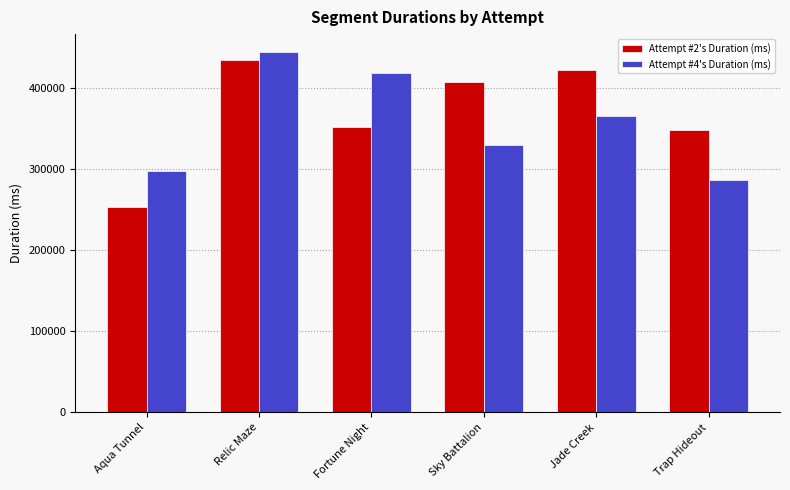

Rank the series by their average value, from lowest to highest.

Attempt #4's Duration (ms), Attempt #2's Duration (ms)